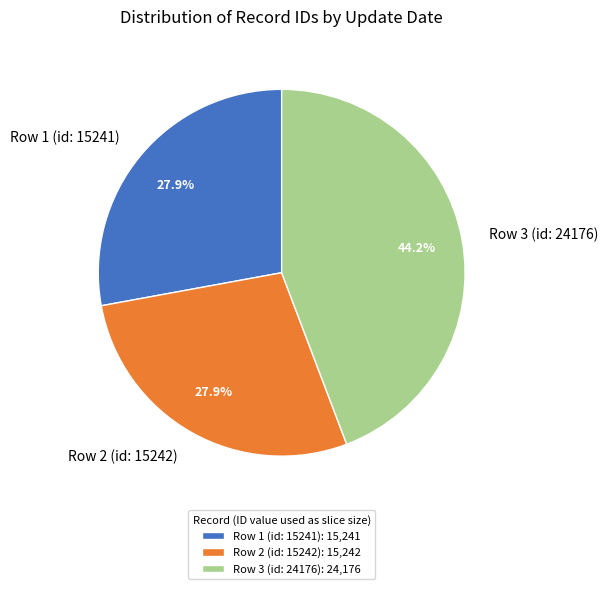

Does Row 2 (id: 15242) represent more than half of the total?

No